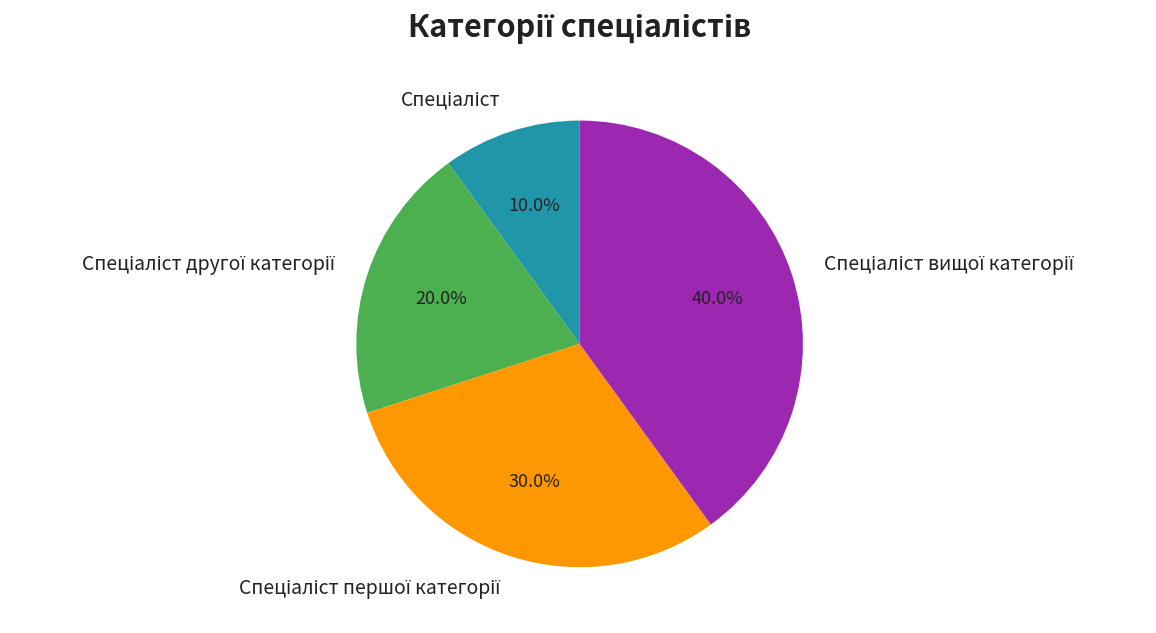

Is there any slice that represents more than half of the pie?

No